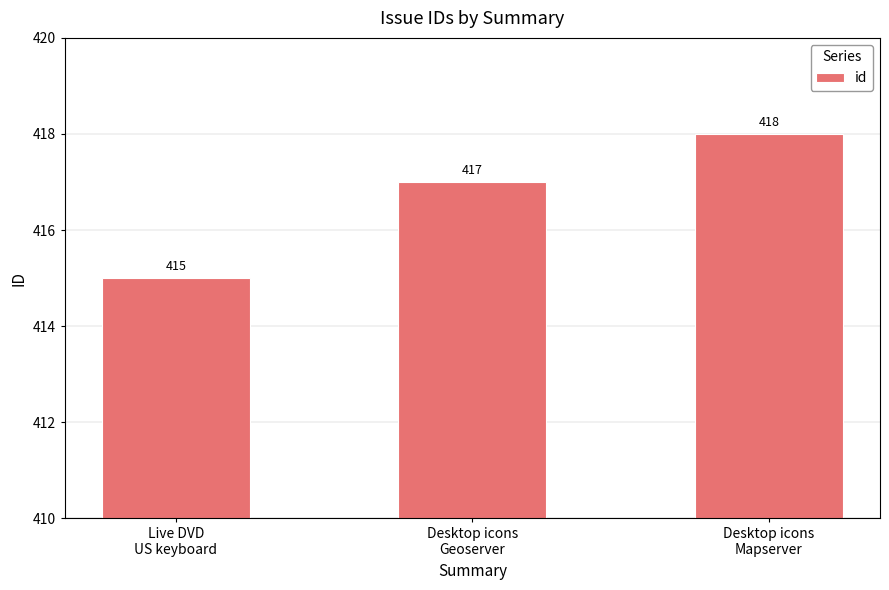

Which category has the lowest value across all series?

Live DVD
US keyboard